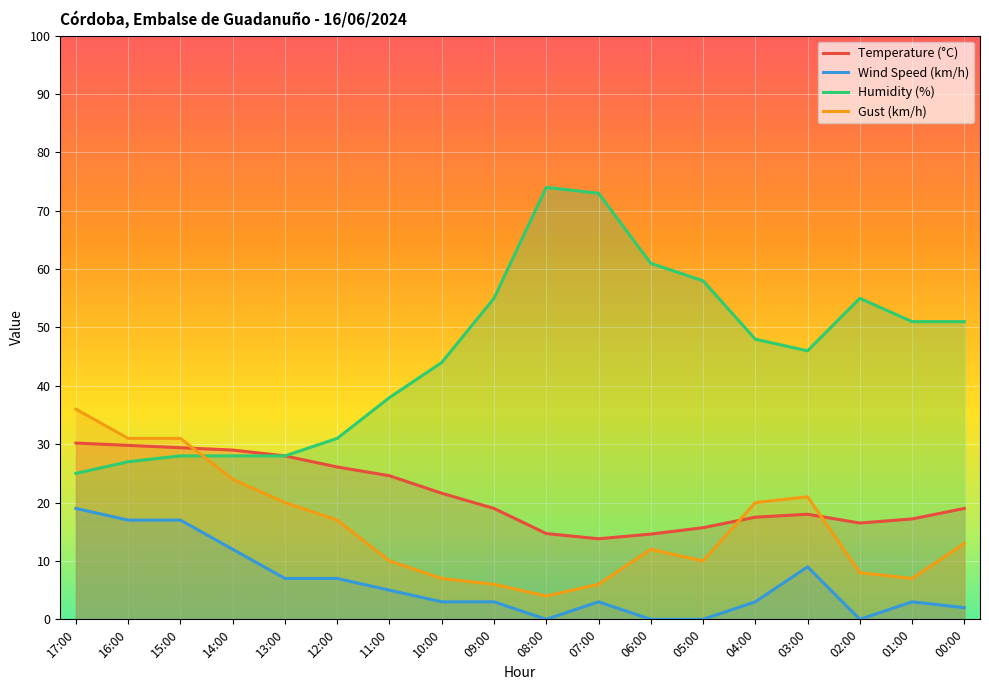

What is the approximate value of Humidity (%) at 00:00?

51.0